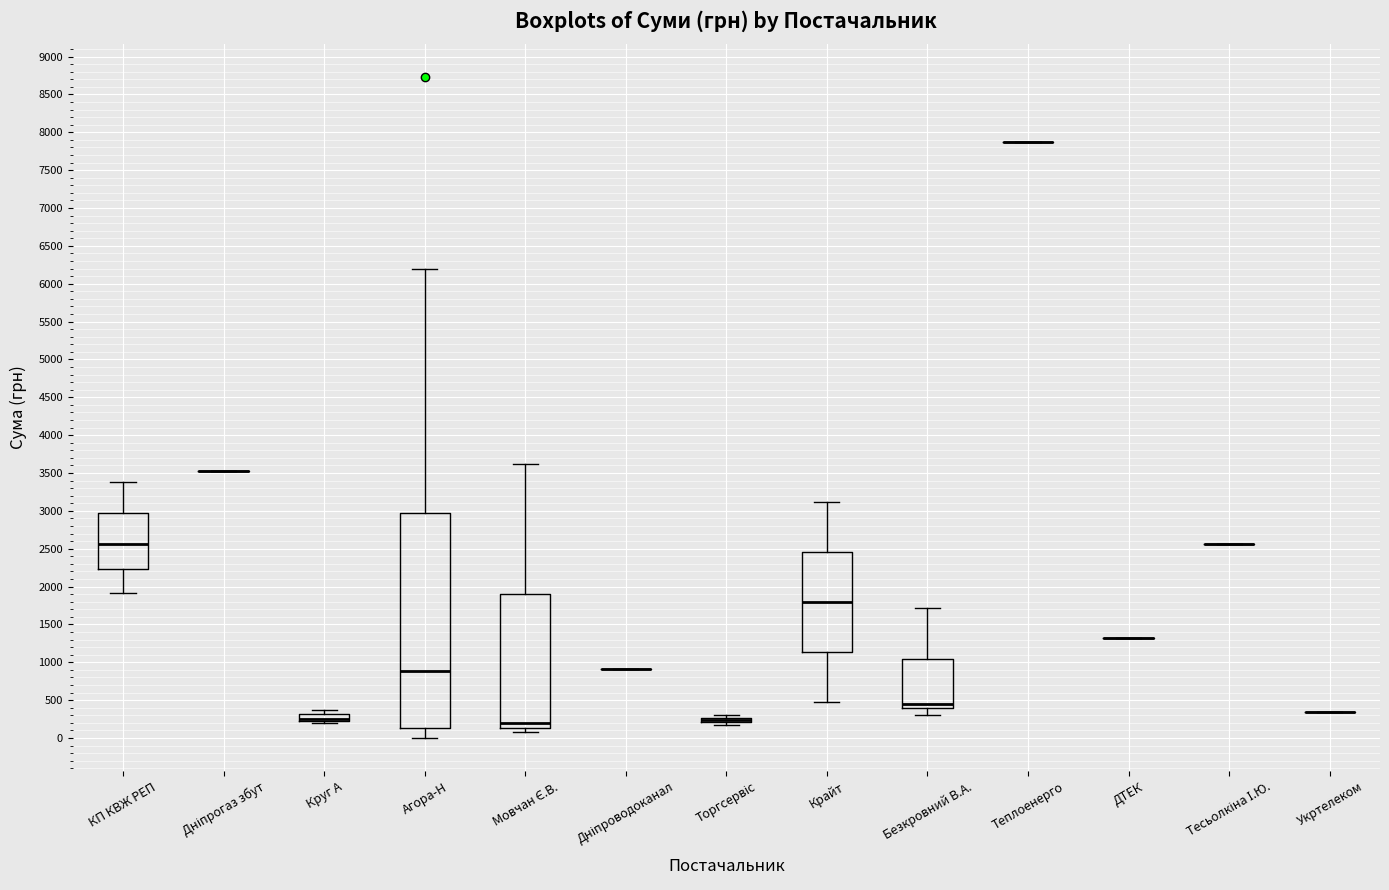

Where does the lower whisker of the box for КП КВЖ РЕП end on the y-axis? The values are not printed on the chart, so give them approximately, as read against the axis.

1900